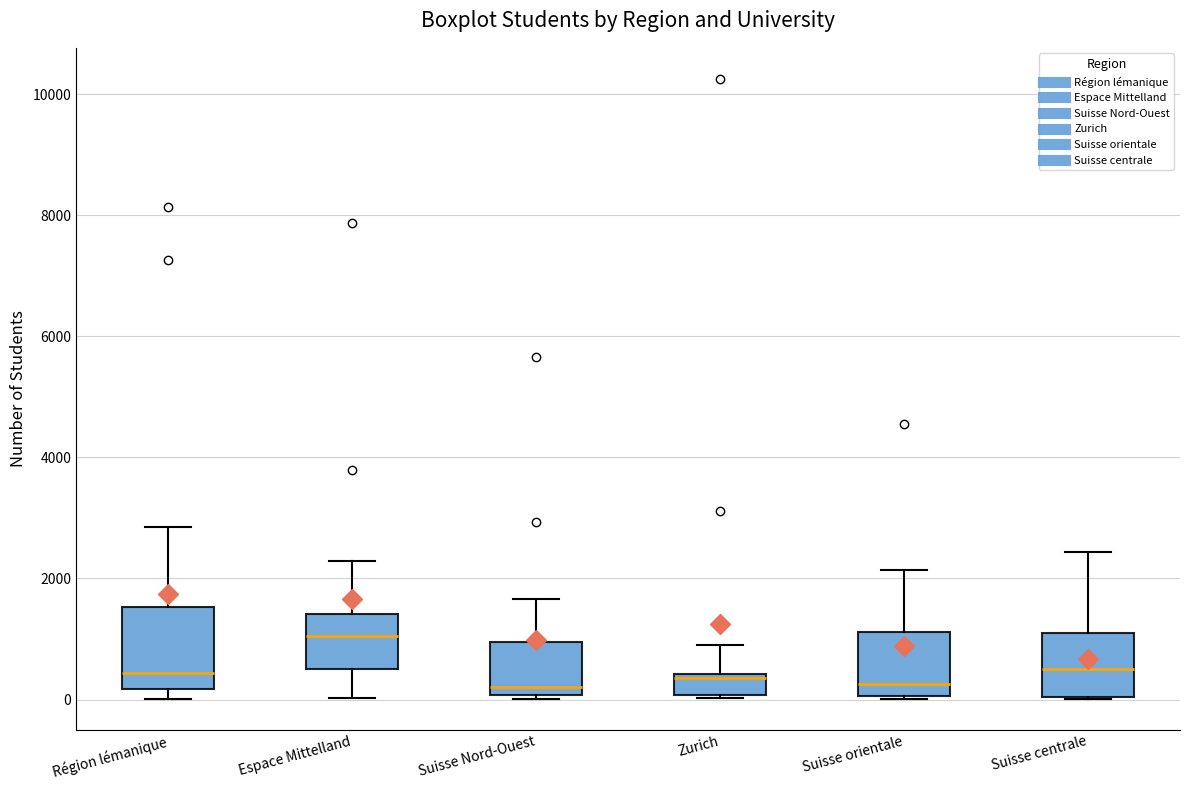

Which box has the highest median line?

Espace Mittelland